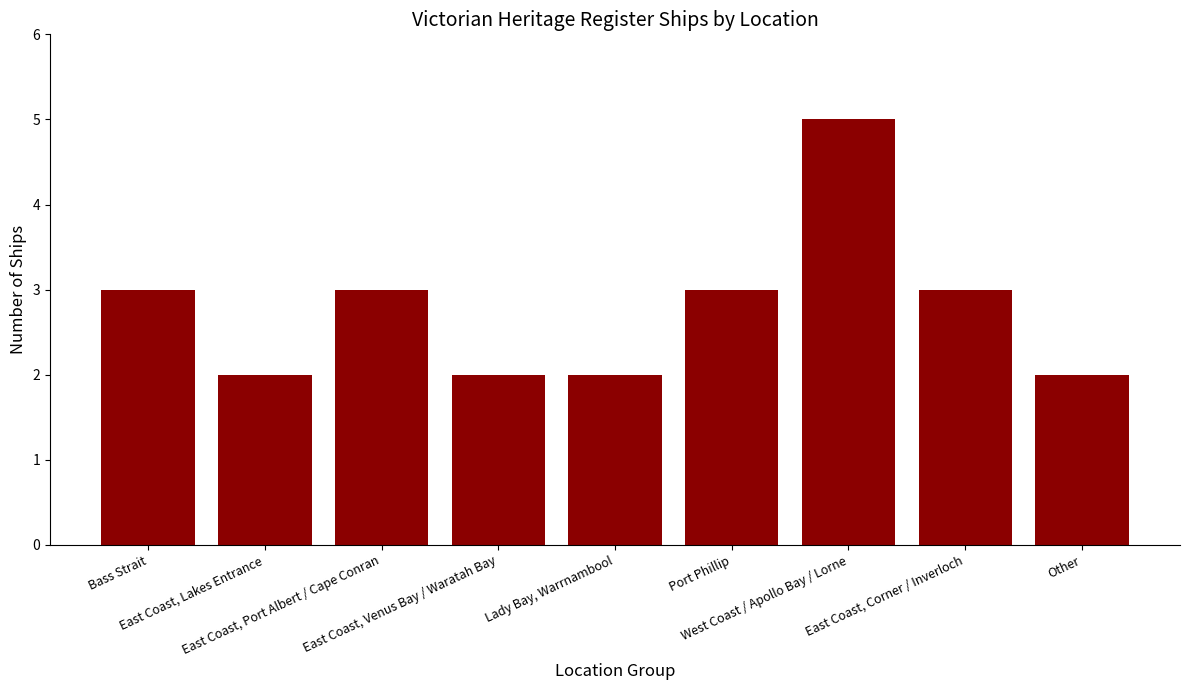

The chart shows a value of 2 at East Coast, Venus Bay / Waratah Bay. True or false?

True